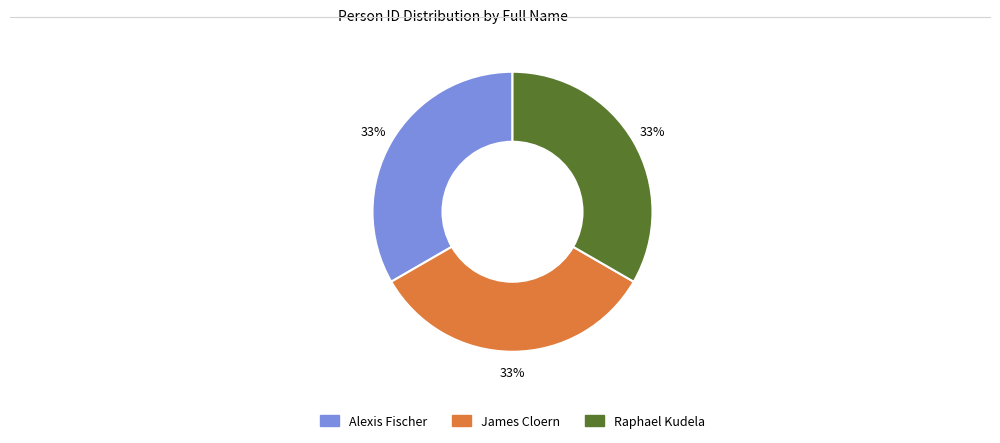

Approximately how many times larger is the value at Raphael Kudela compared to James Cloern?

1.0